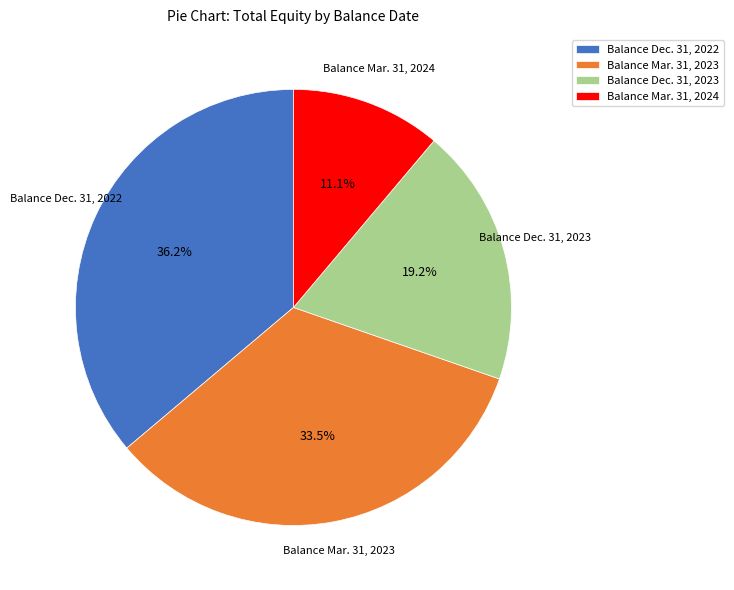

To the nearest percent, what percentage of the pie is Balance Mar. 31, 2024?

11%